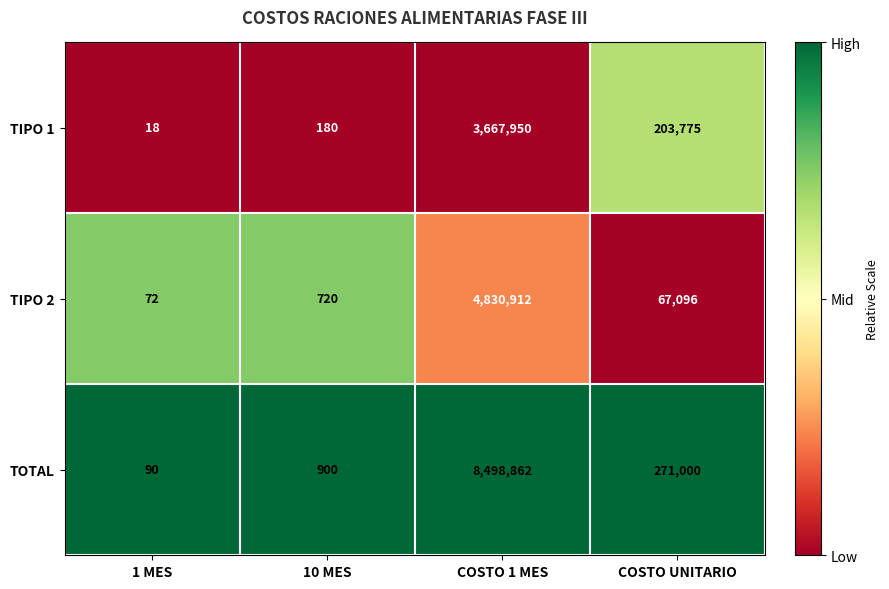

Reading right to left, extract all data points from this chart.

TIPO 1: COSTO UNITARIO=203775	COSTO 1 MES=3667950	10 MES=180	1 MES=18
TIPO 2: COSTO UNITARIO=67096	COSTO 1 MES=4830912	10 MES=720	1 MES=72
TOTAL: COSTO UNITARIO=271000	COSTO 1 MES=8498862	10 MES=900	1 MES=90